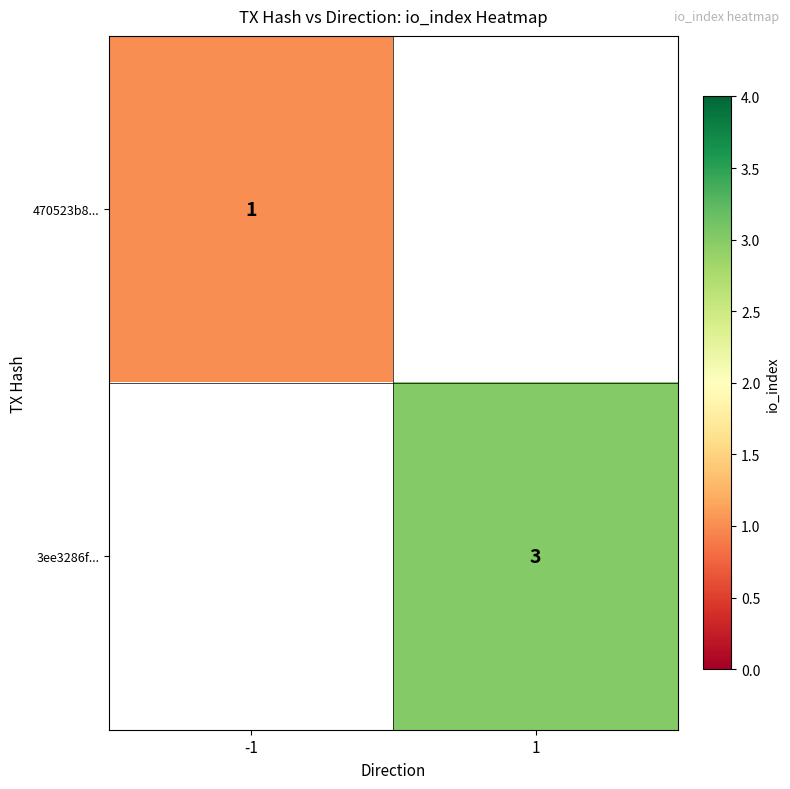

True or false: 470523b8... has a value of 0 at -1.

False